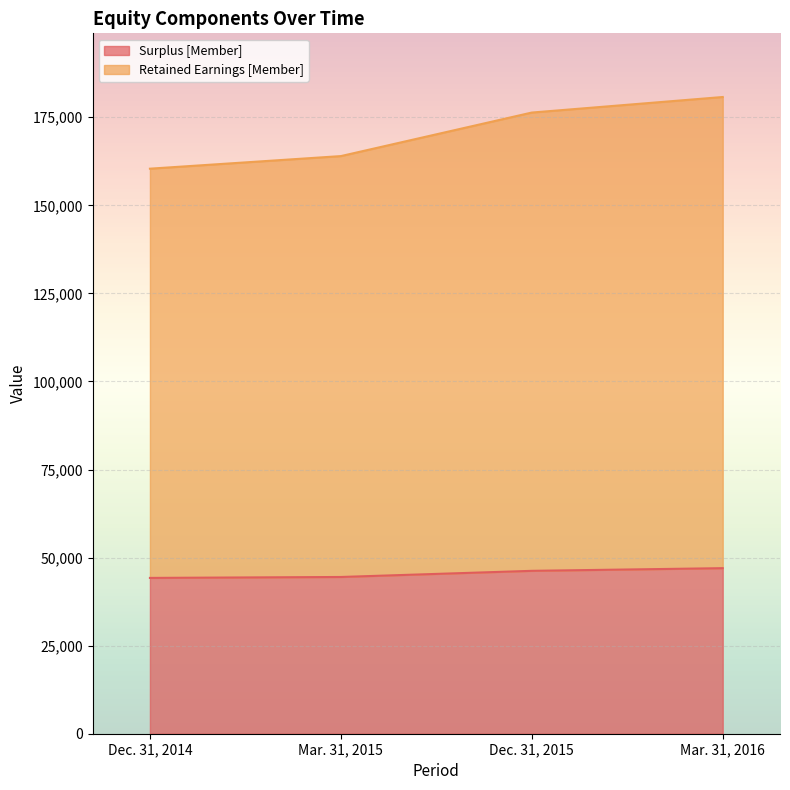

Rank the series by their average value, from highest to lowest.

Retained Earnings [Member], Surplus [Member]